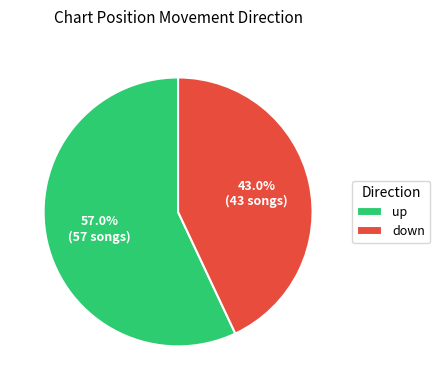

To the nearest percent, what is the difference between the down and up slice percentages?

14%